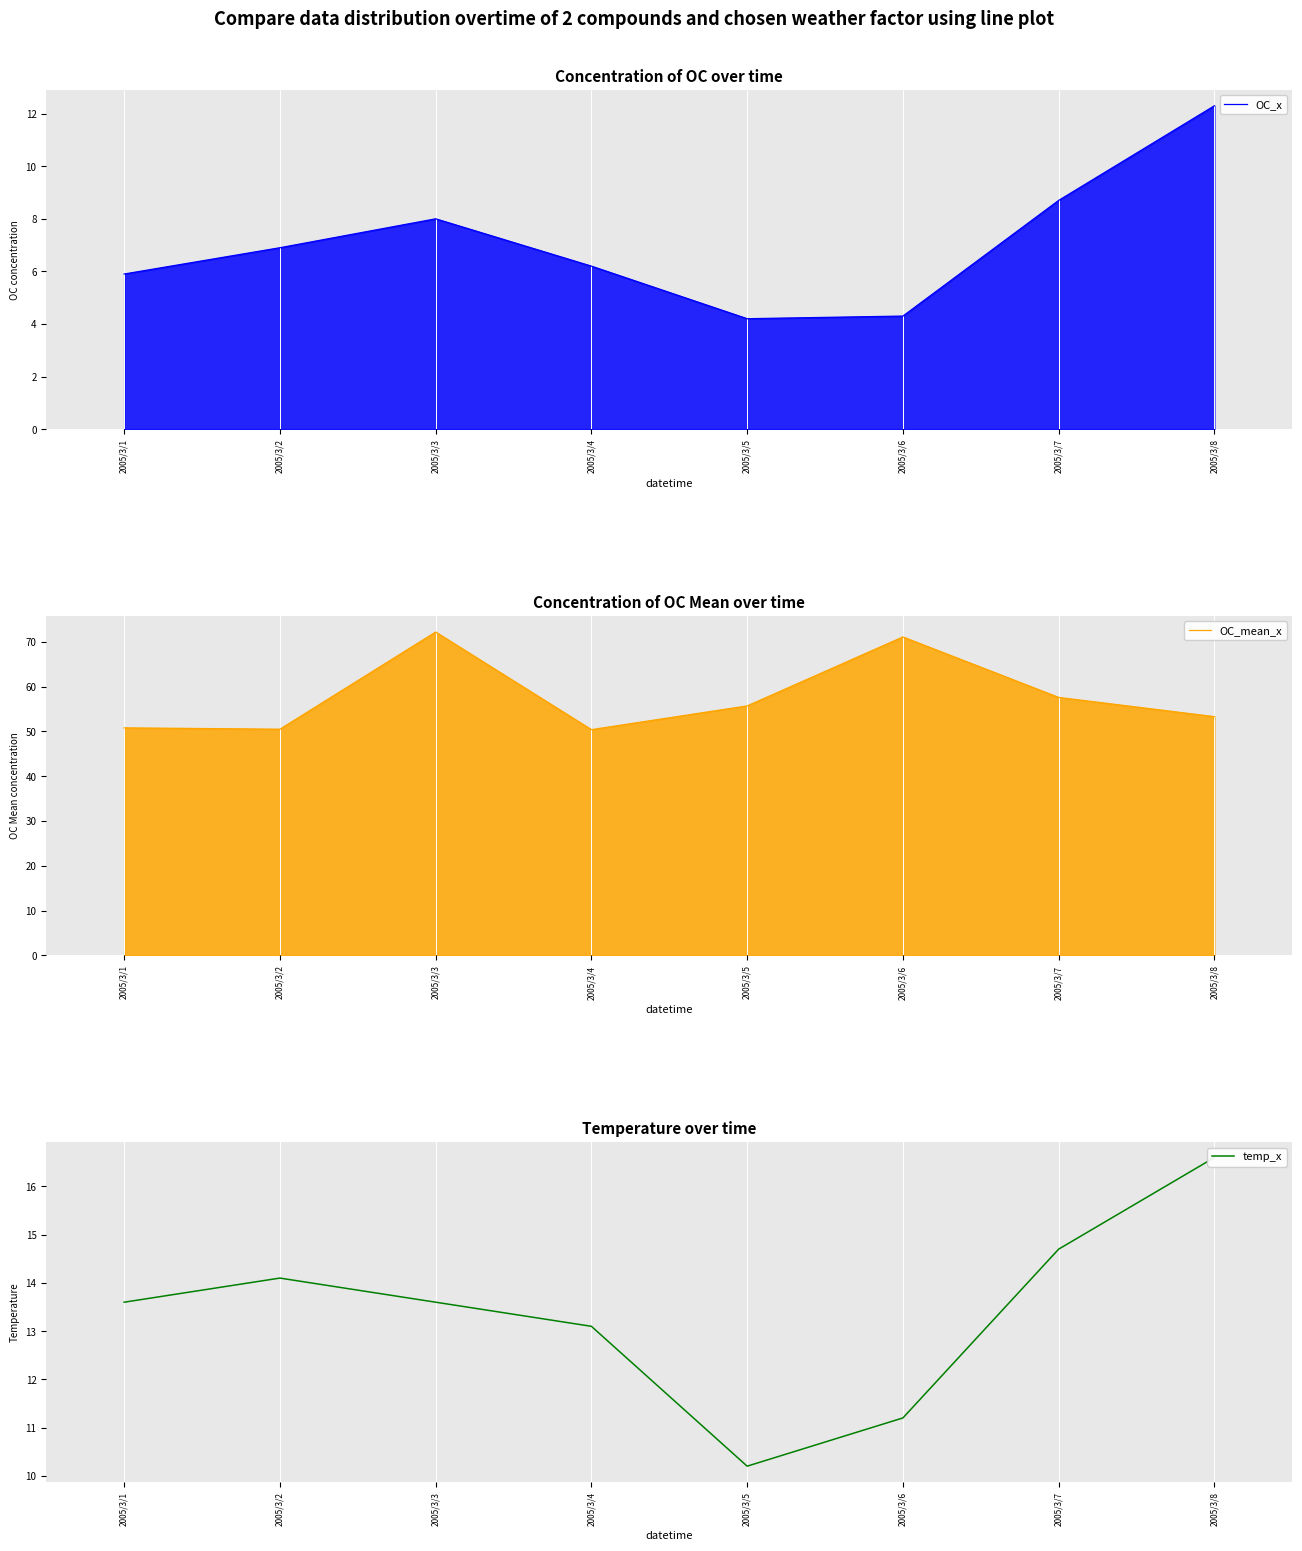

Between 2005/3/2 and 2005/3/6, which series saw the biggest shift?

OC_mean_x